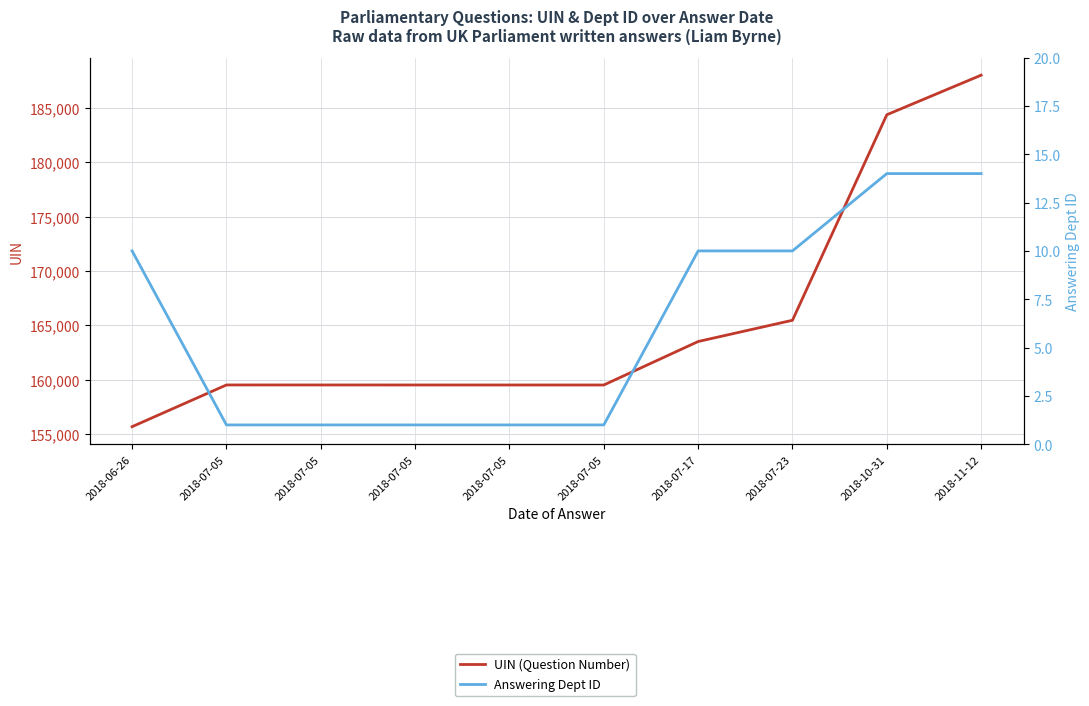

Reading left to right, list all the values displayed in this chart.

UIN (Question Number): 155693	159529	159528	159527	159526	159525	163522	165476	184372	188011
Answering Dept ID: 10	1	1	1	1	1	10	10	14	14